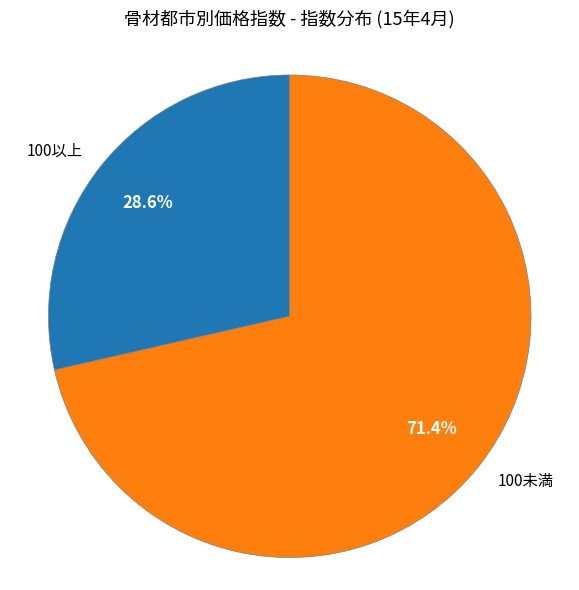

Is the sum of 100未満 and 100以上 greater than half?

Yes